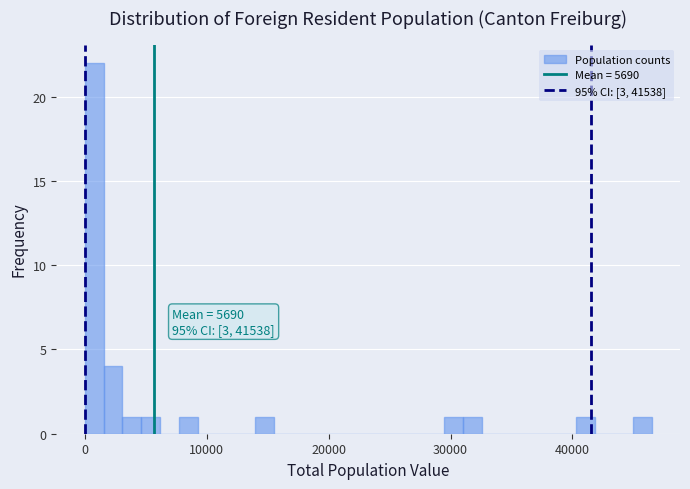

Around what value on the x-axis is the tallest bar? Give the approximate position of its centre, as read against the axis.

1000